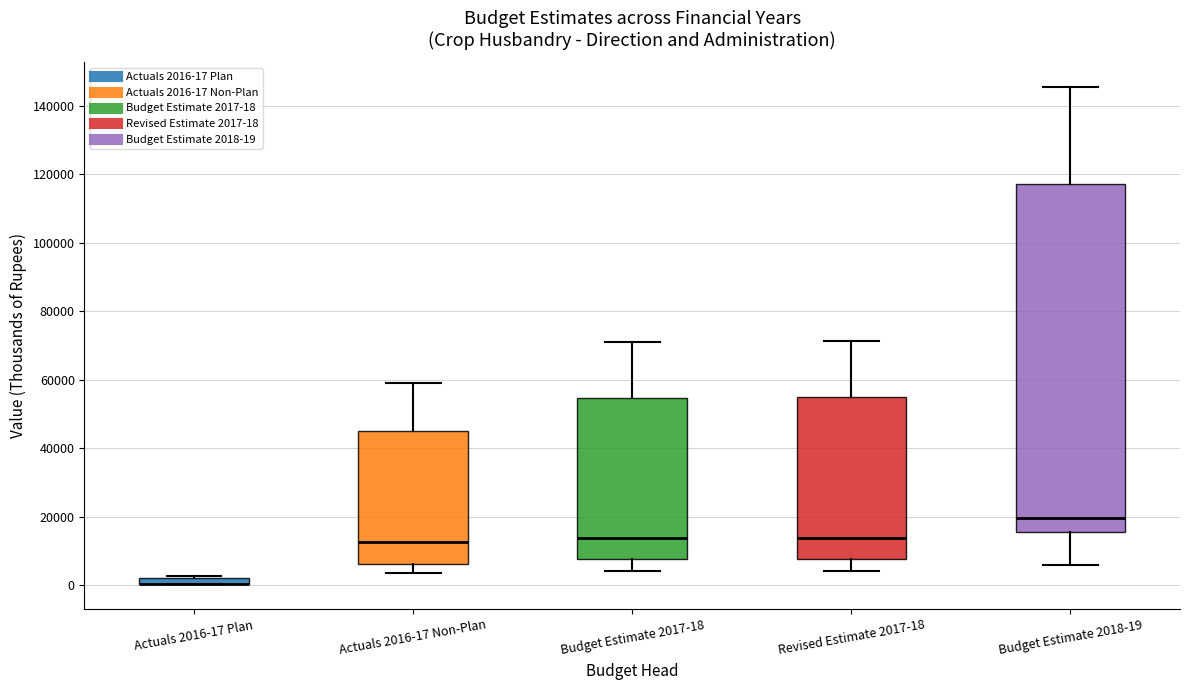

Which box is the tallest, from its lower edge to its upper edge?

Budget Estimate 2018-19